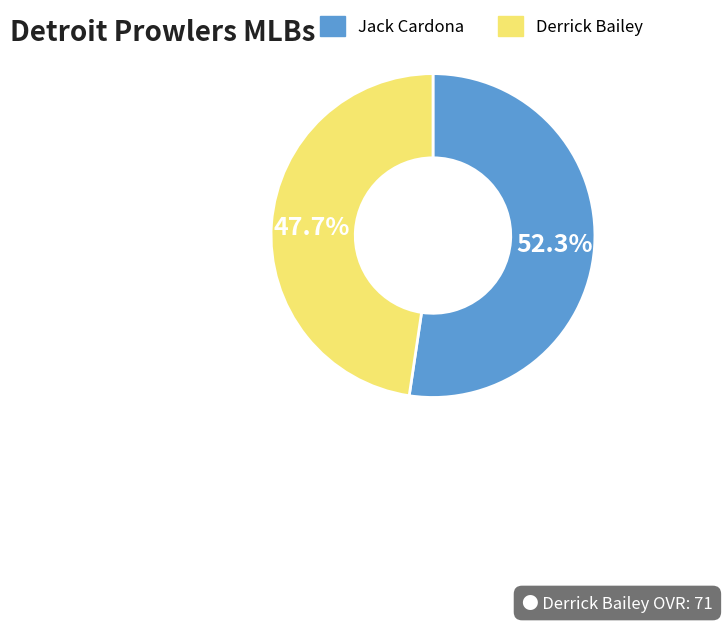

To the nearest percent, what portion does Jack represent?

52%